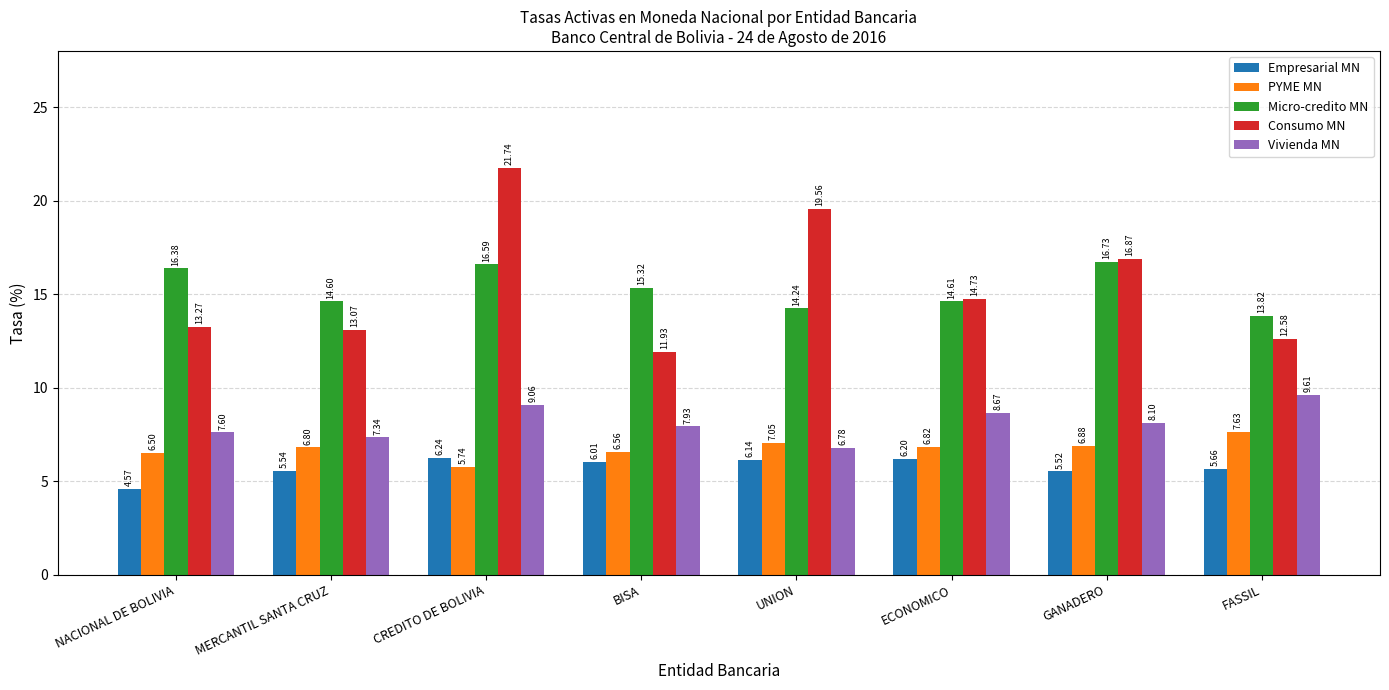

Which label corresponds to the smallest value in the chart?

NACIONAL DE BOLIVIA